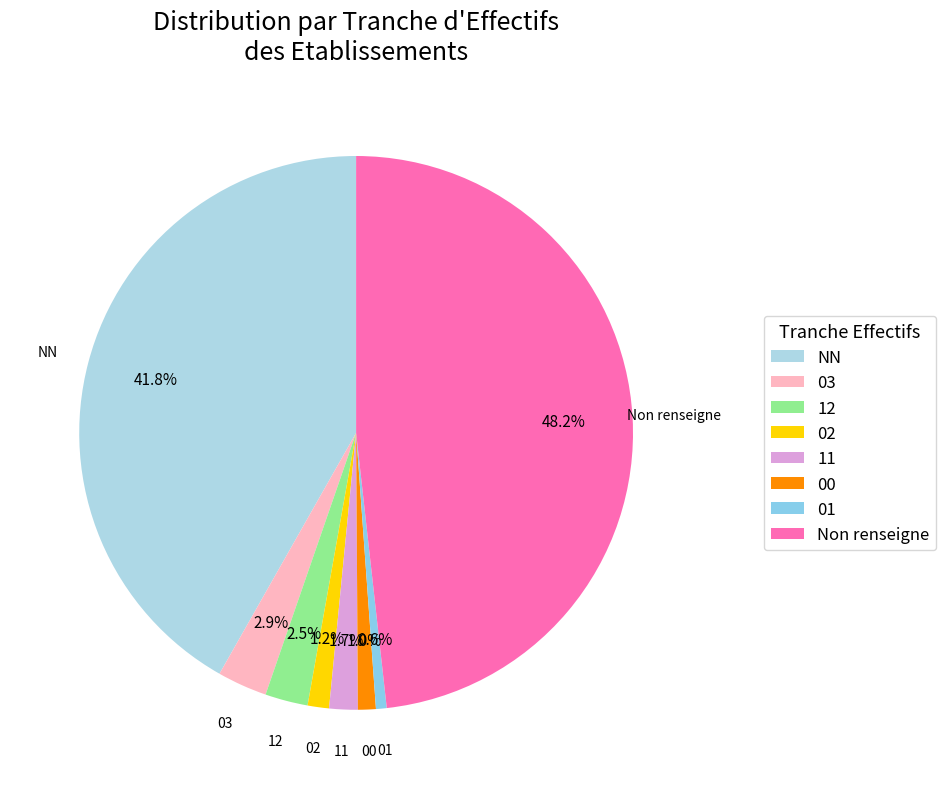

To the nearest percent, what portion does 03 represent?

3%